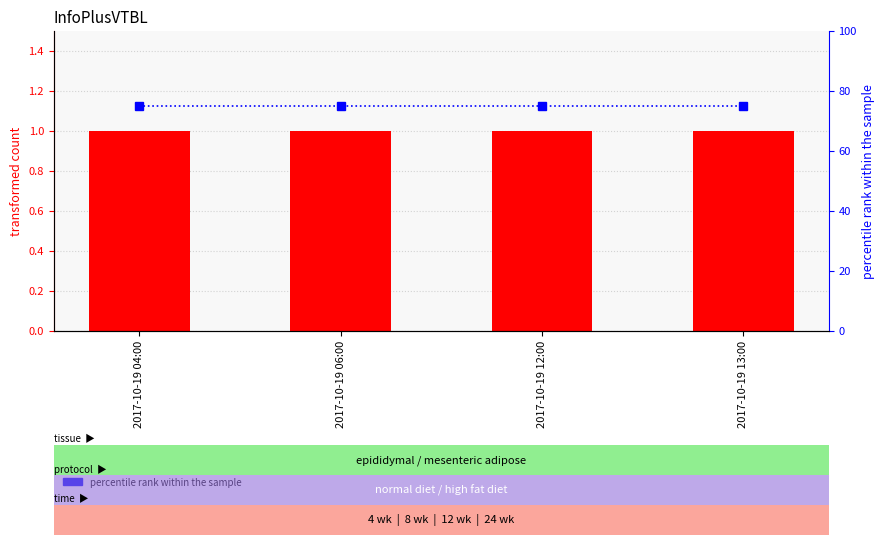

What is the label of the 4th bar from the left?

2017-10-19 13:00